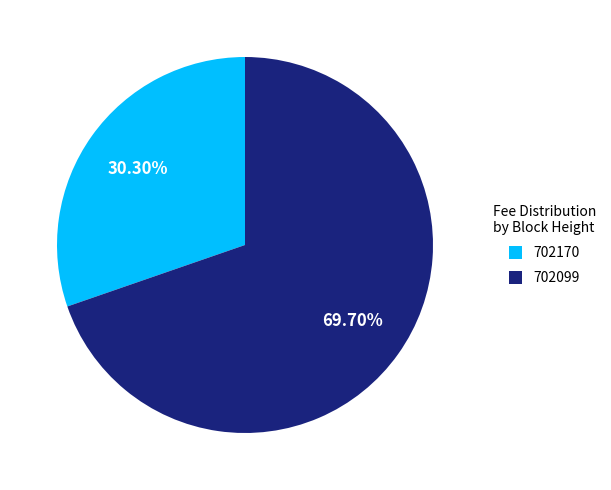

What percentage is the 702170 slice, to the nearest percent?

30%